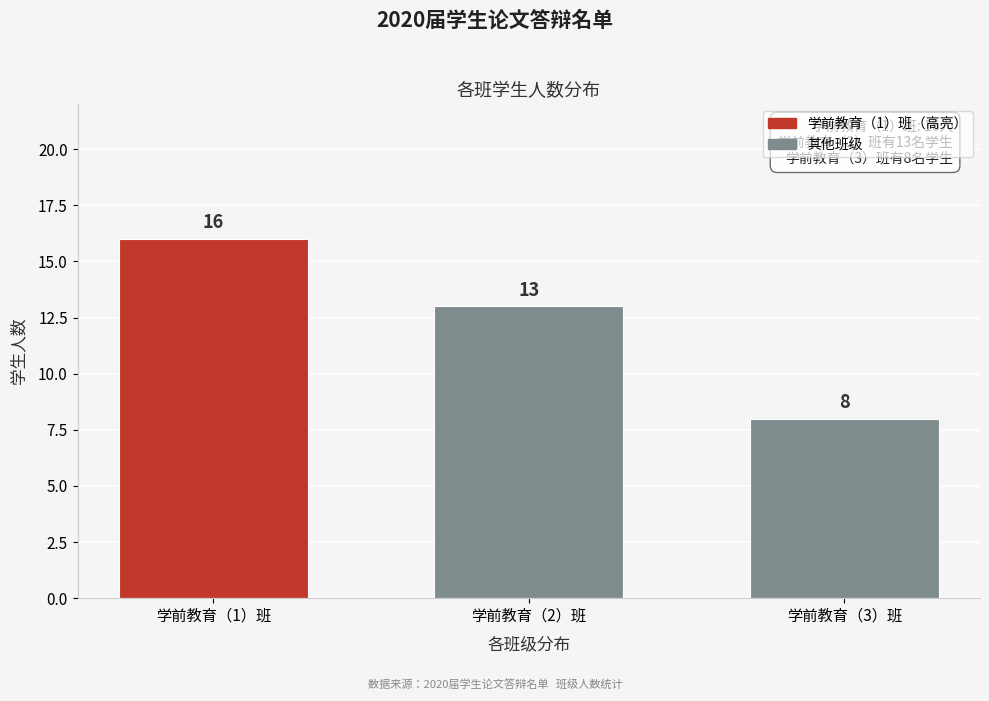

Reading right to left, what are all the values shown in this chart?

学前教育（3）班=8	学前教育（2）班=13	学前教育（1）班=16